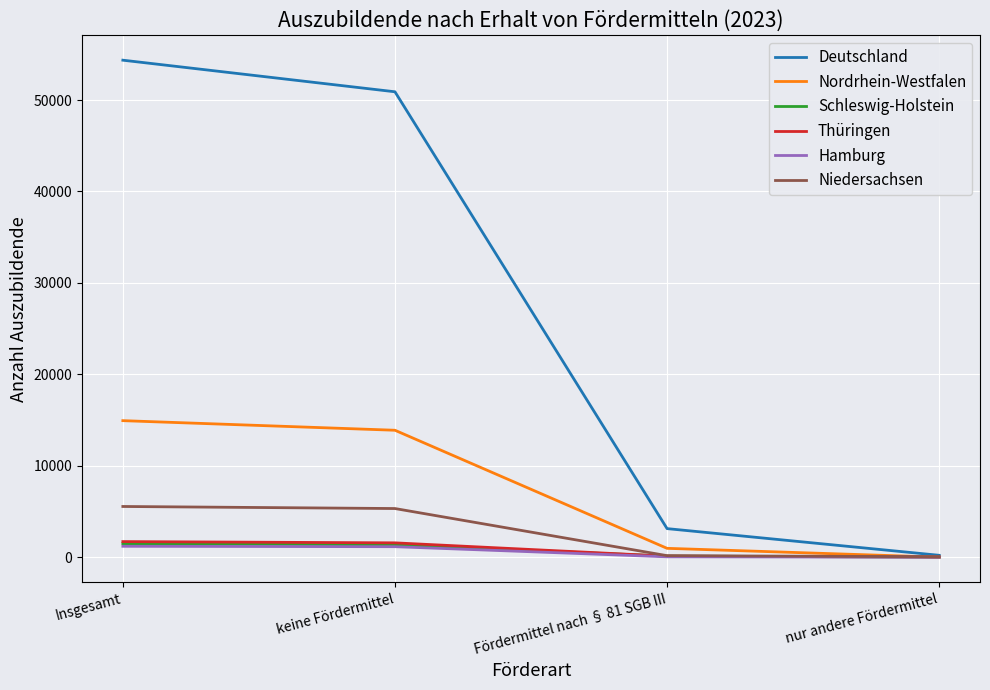

Is it true that Hamburg equals 42 at Fördermittel nach § 81 SGB III?

True